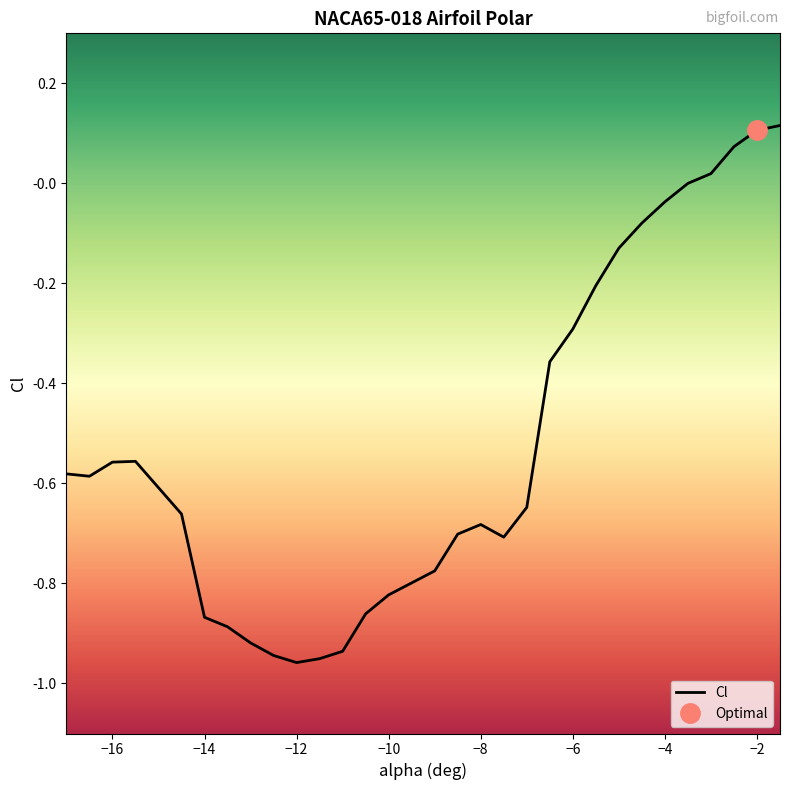

Is this an area chart (filled region under the line)?

No